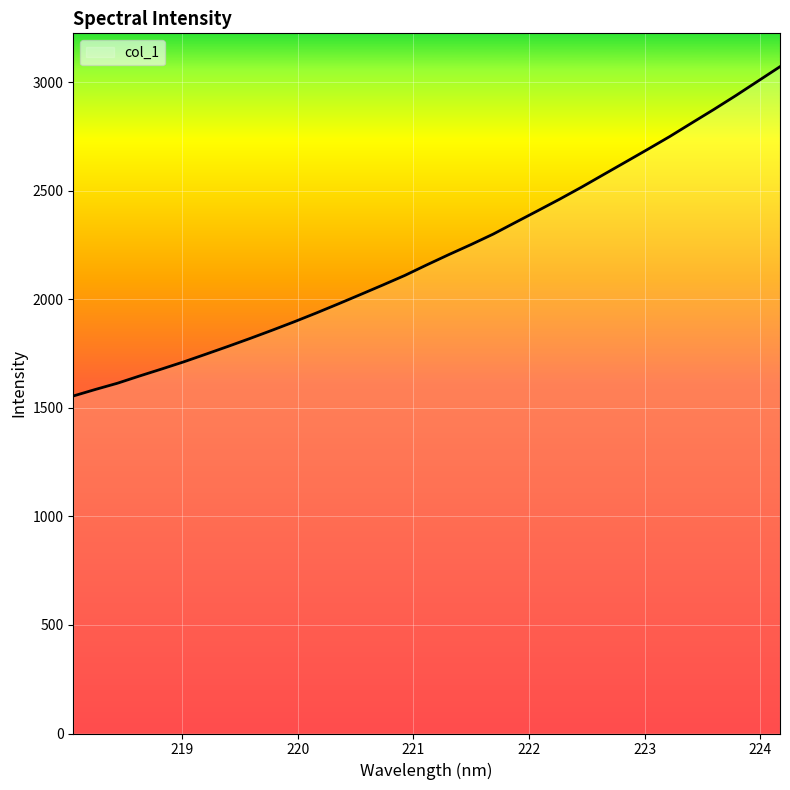

What is the greatest value displayed?

3071.5